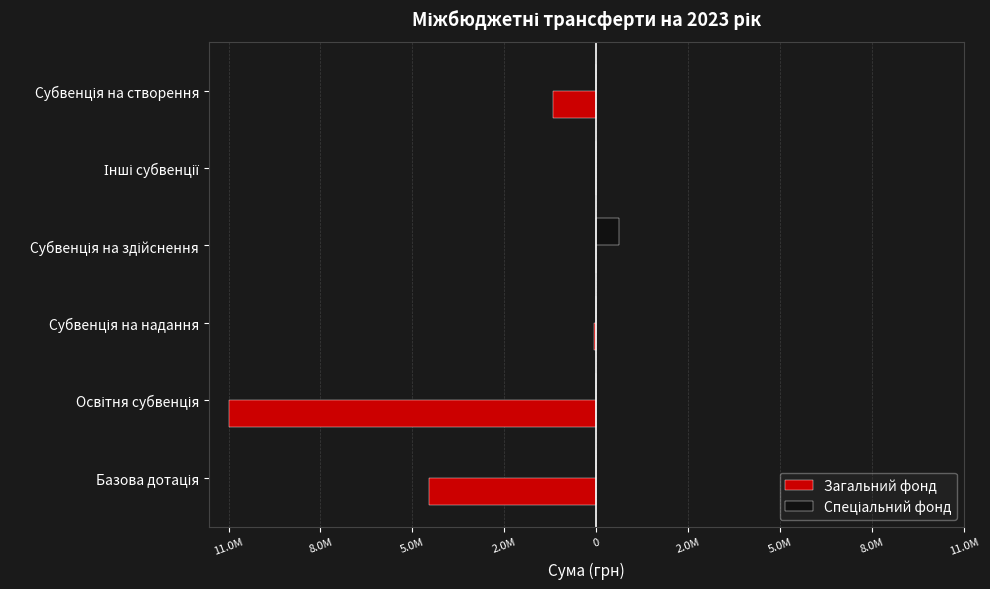

How many distinct data groups are displayed?

2